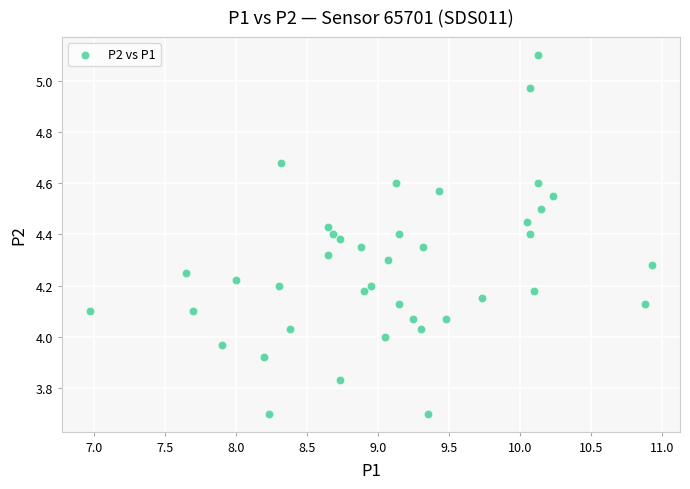

What is the range of Y values (max minus min)?

1.4